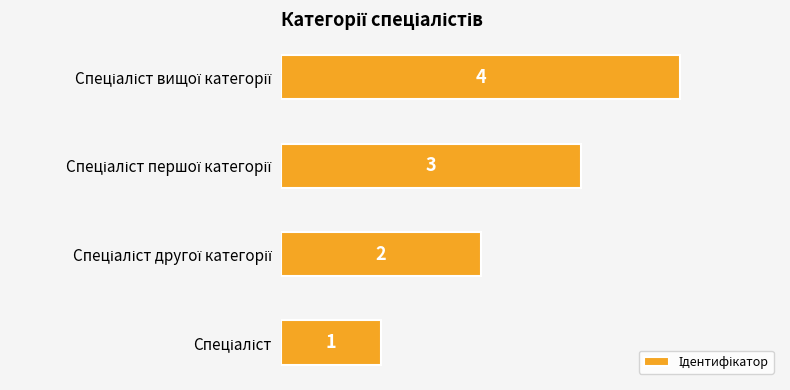

How many values are between 2 and 4?

3